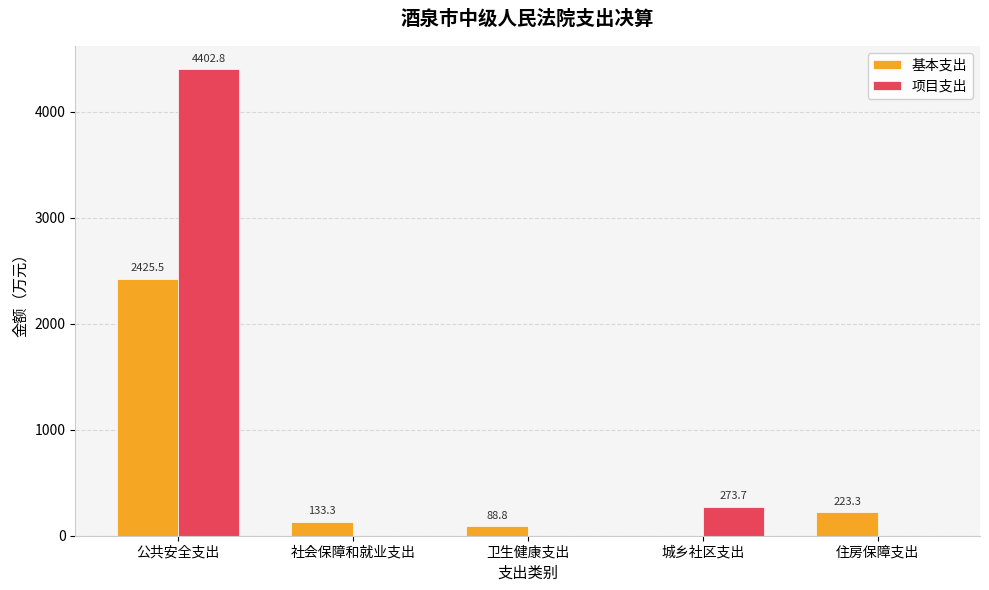

Reading left to right, extract all data points from this chart.

基本支出: 公共安全支出=2425.5	社会保障和就业支出=133.3	卫生健康支出=88.8	城乡社区支出=0.0	住房保障支出=223.3
项目支出: 公共安全支出=4402.8	社会保障和就业支出=0.0	卫生健康支出=0.0	城乡社区支出=273.7	住房保障支出=0.0